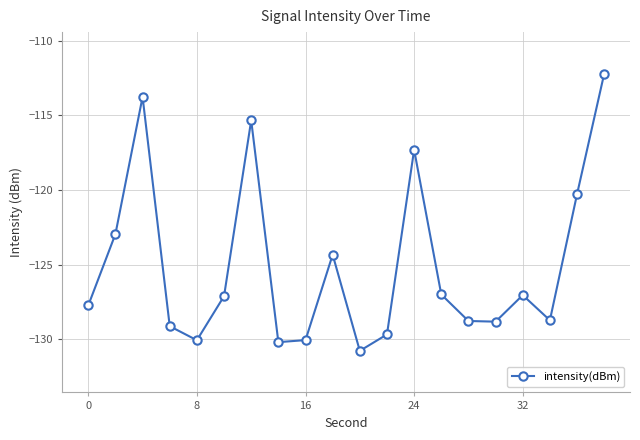

What is the average value?

-125.1